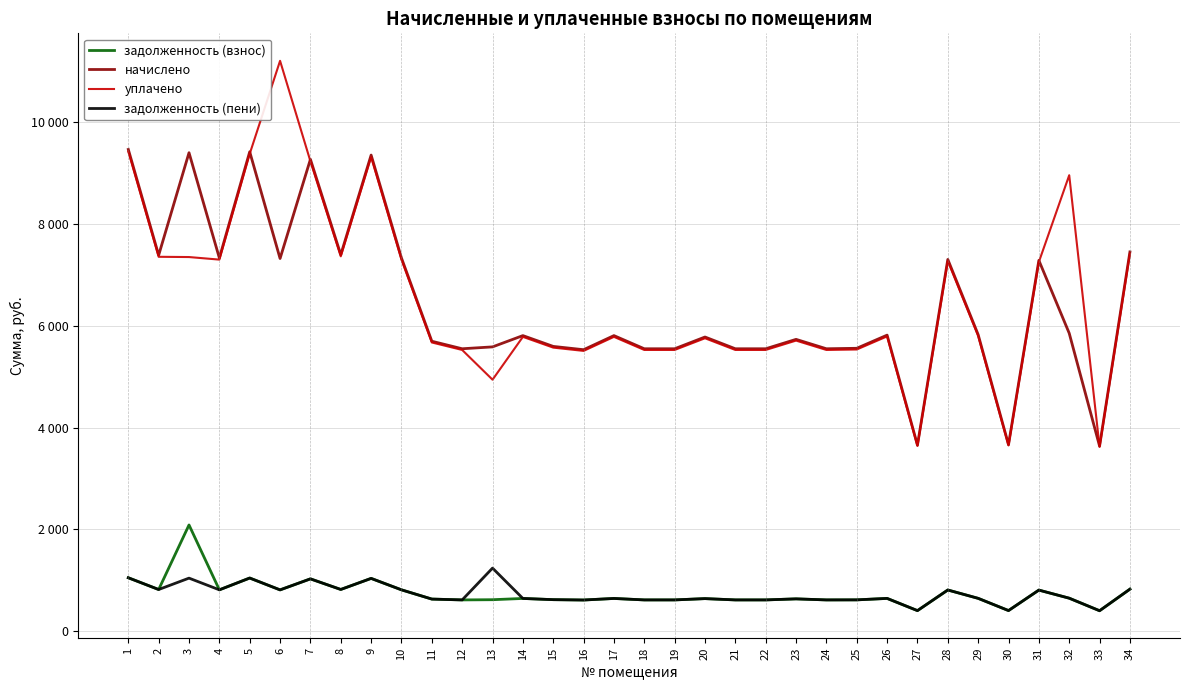

What are all the series names shown in the legend?

задолженность (взнос), начислено, уплачено, задолженность (пени)